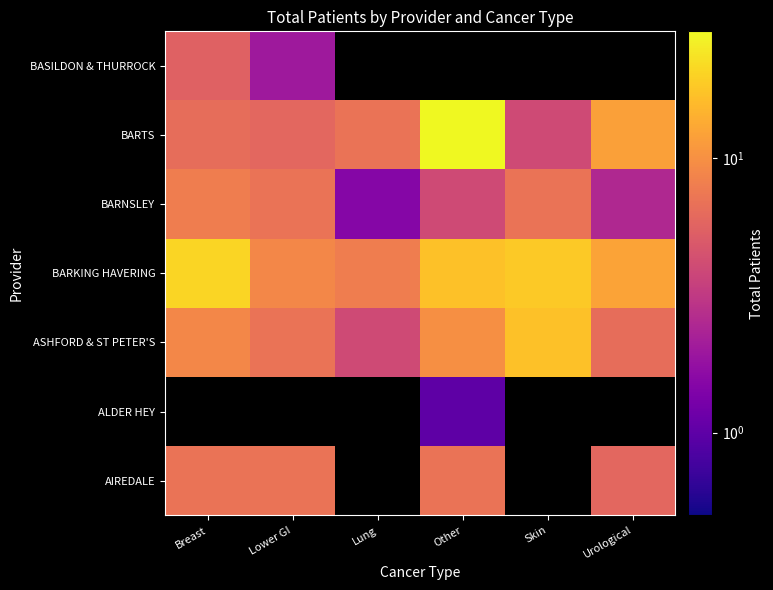

What is the minimum value for BARTS?

4.0